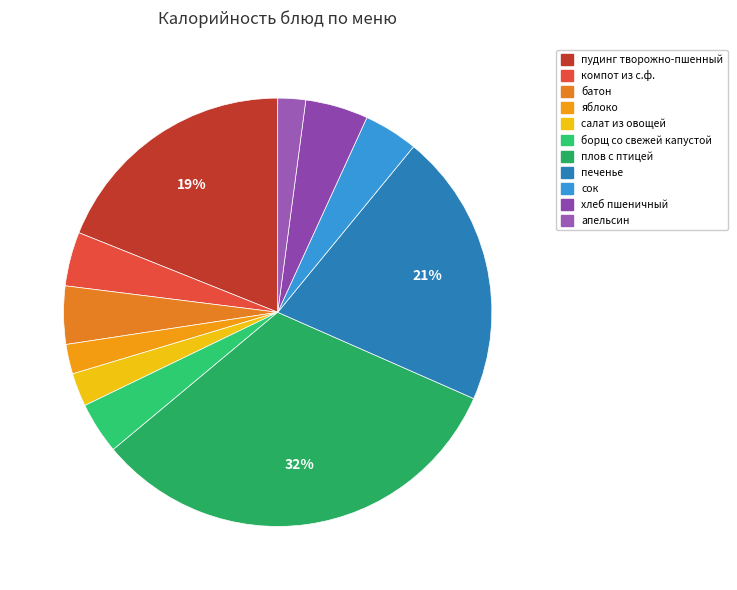

What percentage is the апельсин slice, to the nearest percent?

2%